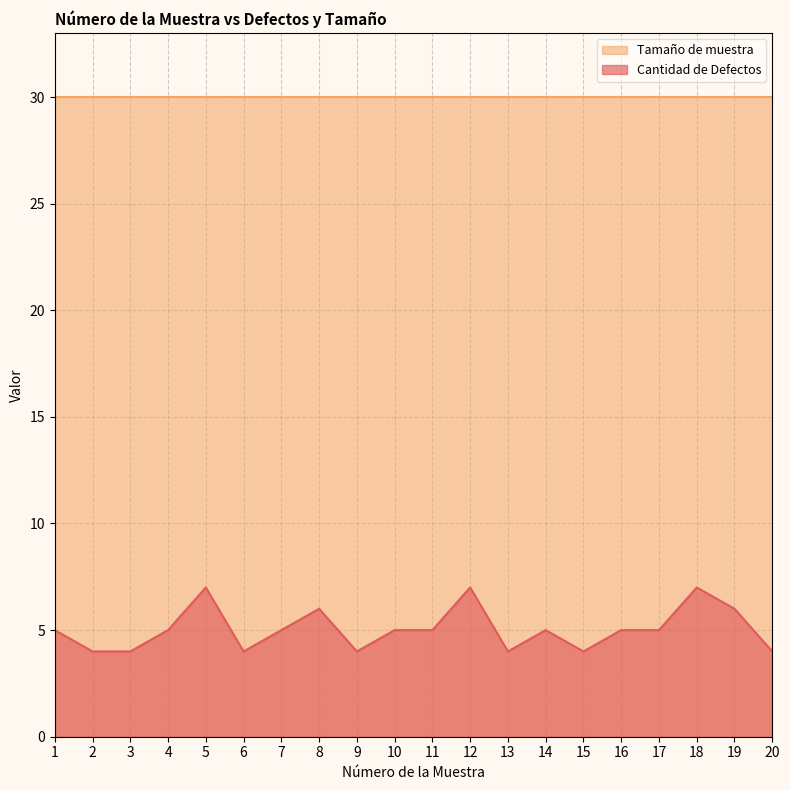

What is the maximum value shown in the chart?

30